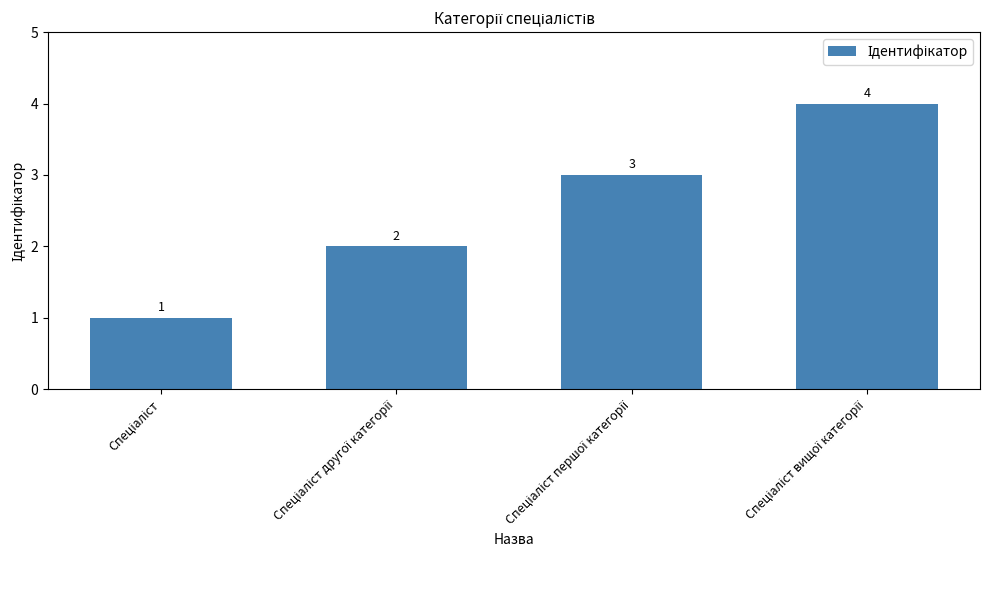

What is the sum of all values?

10